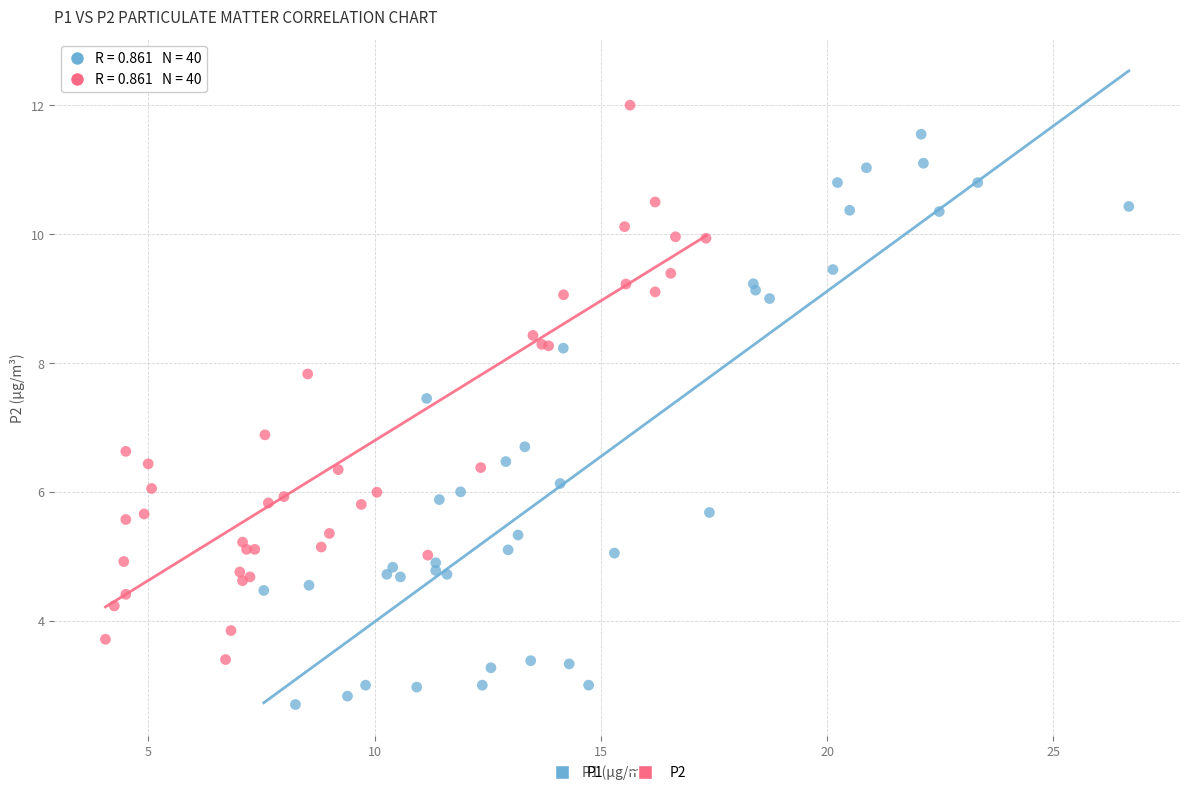

Which series reaches the maximum Y coordinate?

P2